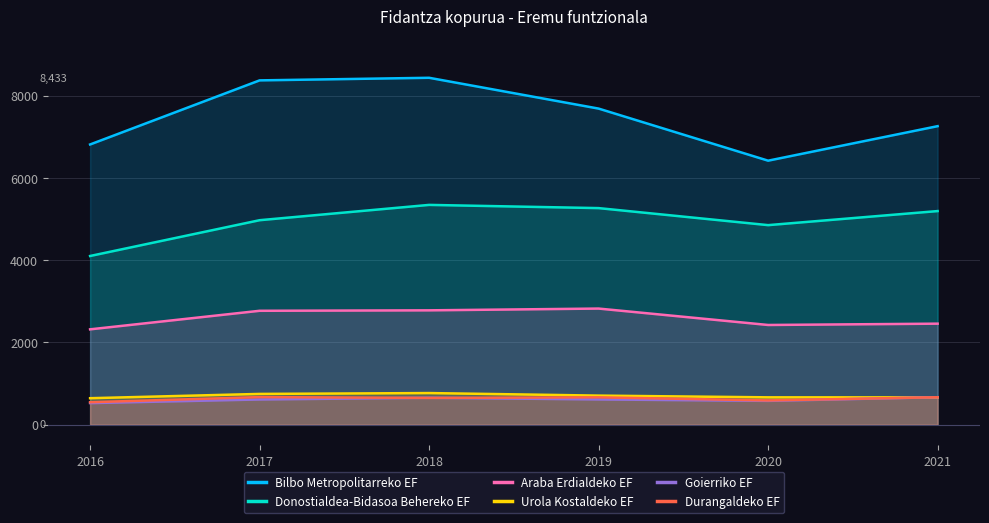

What is the approximate value of Urola Kostaldeko EF at 2021?

664